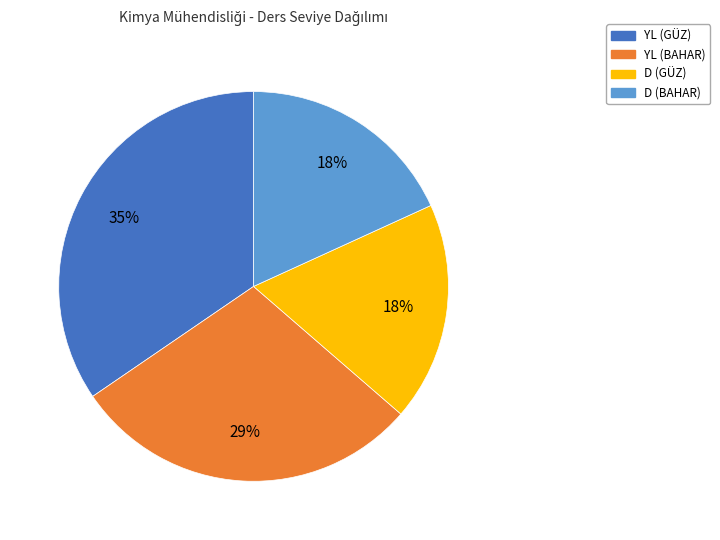

Does D (BAHAR) account for over 50% of the chart?

No